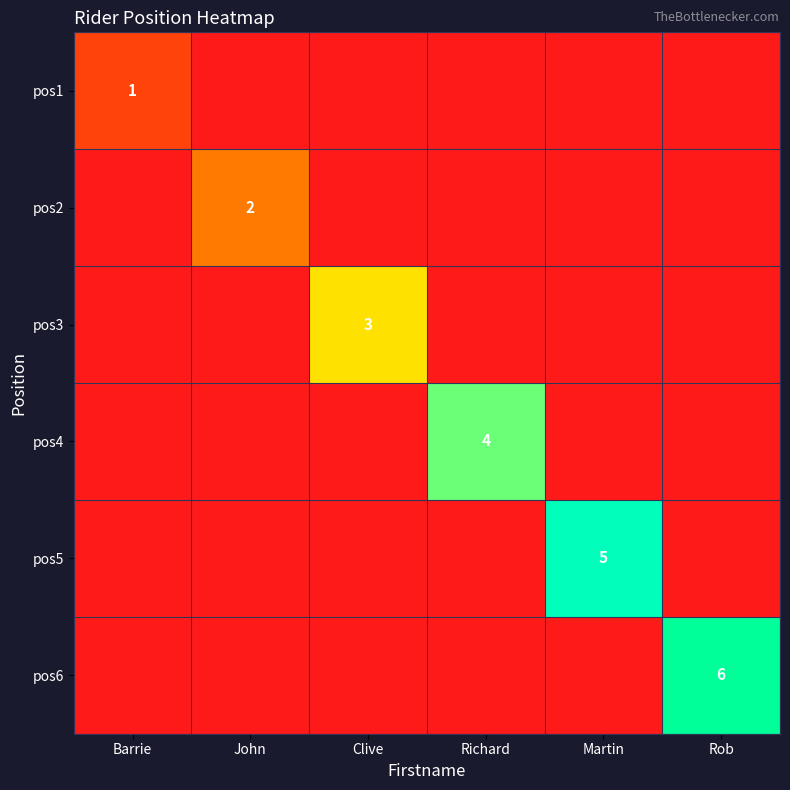

At which category is the sum across all series the highest?

Rob